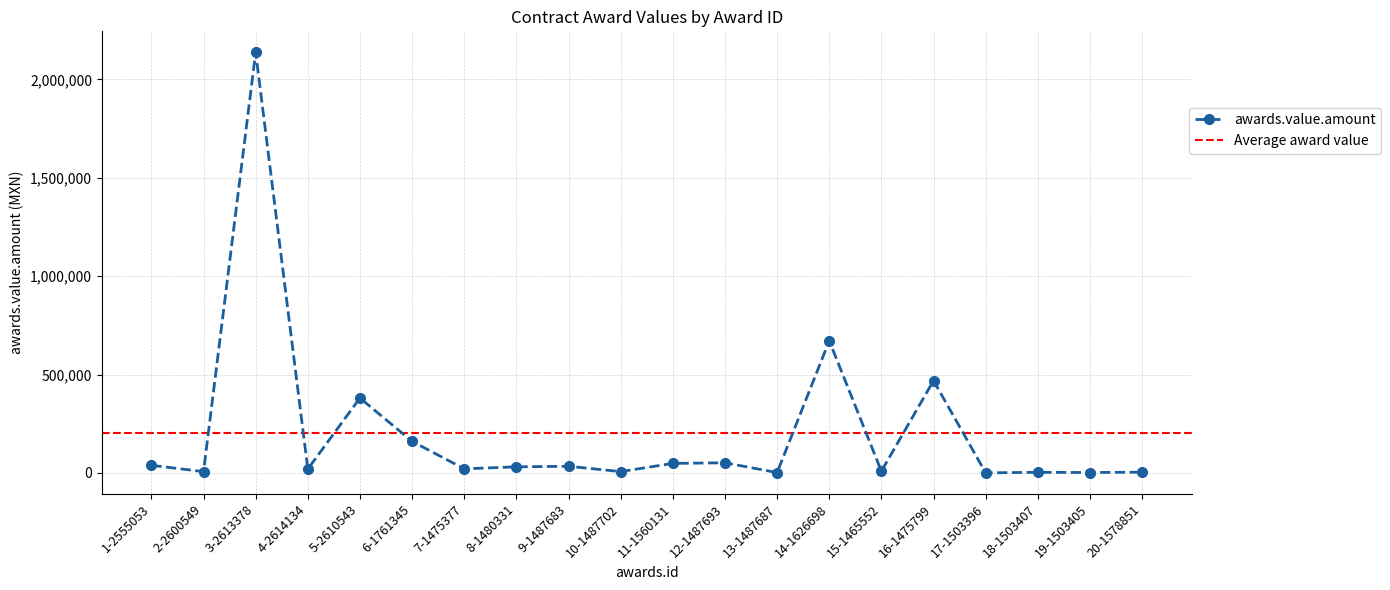

What is the sum of all values?

4102985.9